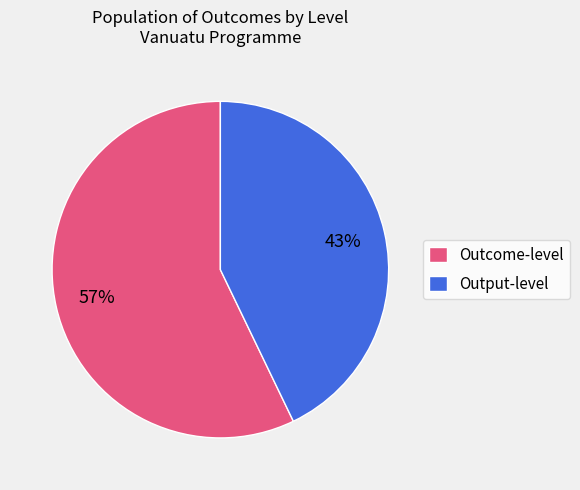

Rank the categories by value from lowest to highest.

Output-level, Outcome-level